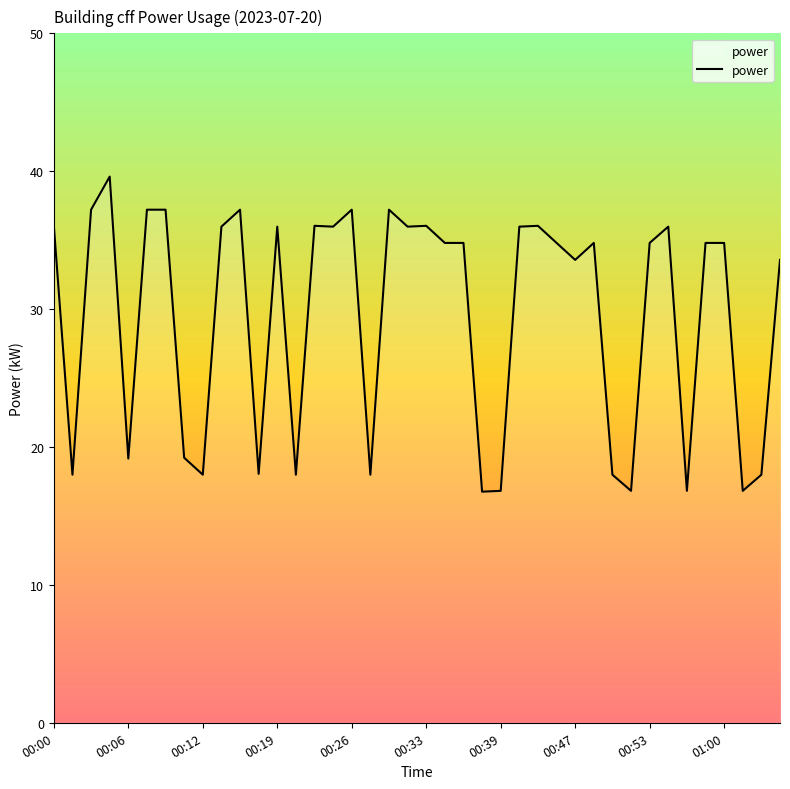

What is the greatest value displayed?

39.6